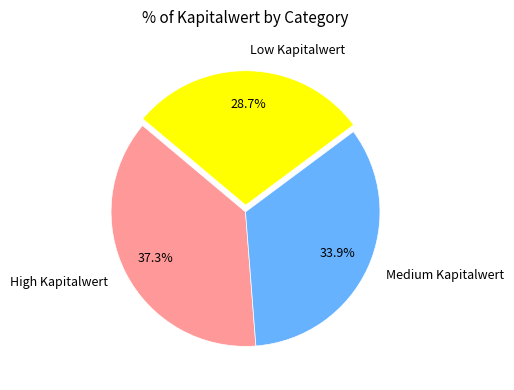

Rank the categories by value from highest to lowest.

High Kapitalwert, Medium Kapitalwert, Low Kapitalwert